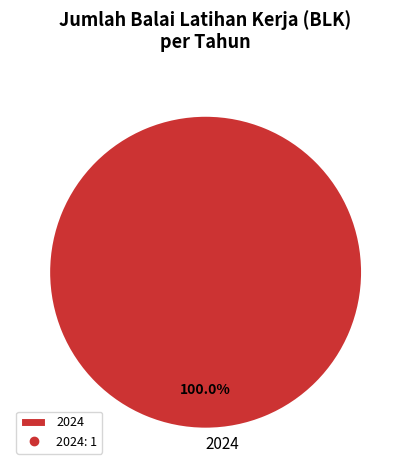

Which slice represents more than half of the pie?

2024